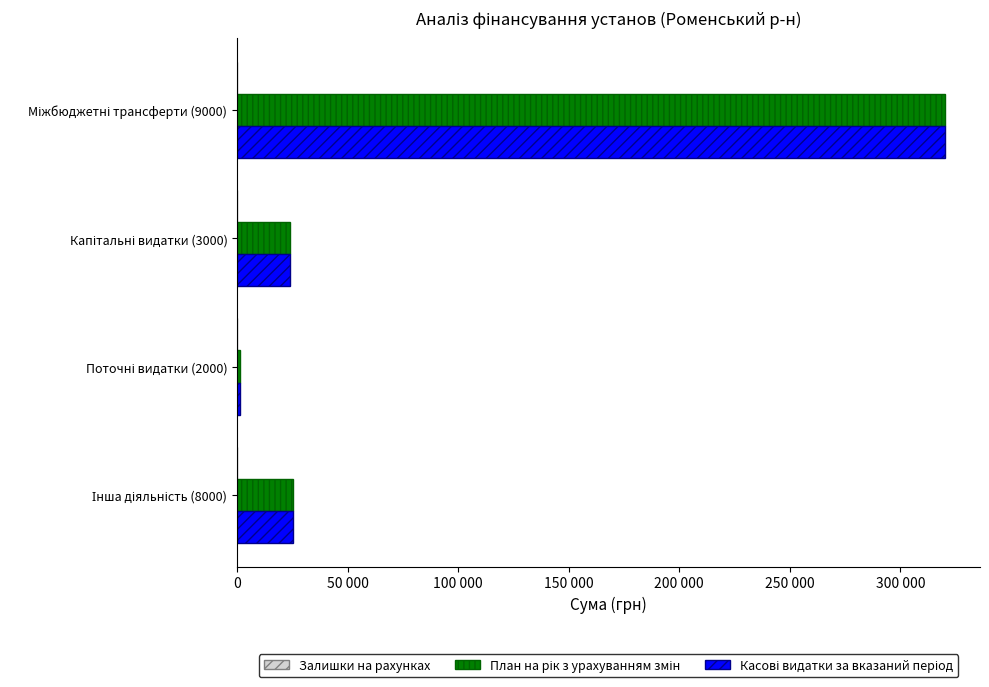

List the series in order of their peak value, lowest first.

Залишки на рахунках, План на рік з урахуванням змін, Касові видатки за вказаний період